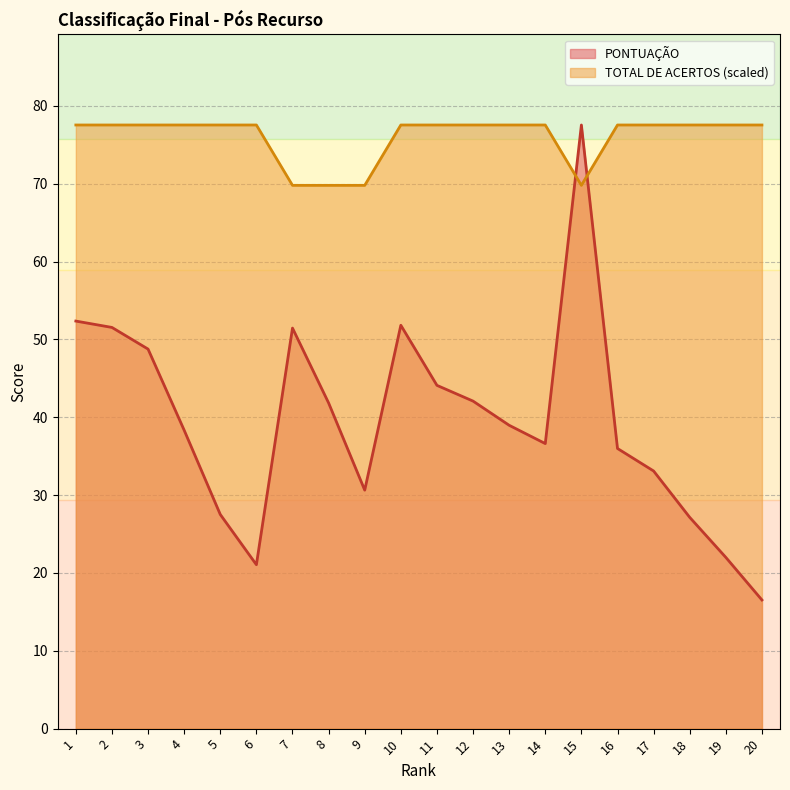

Which has a higher value, 13 or 5?

13